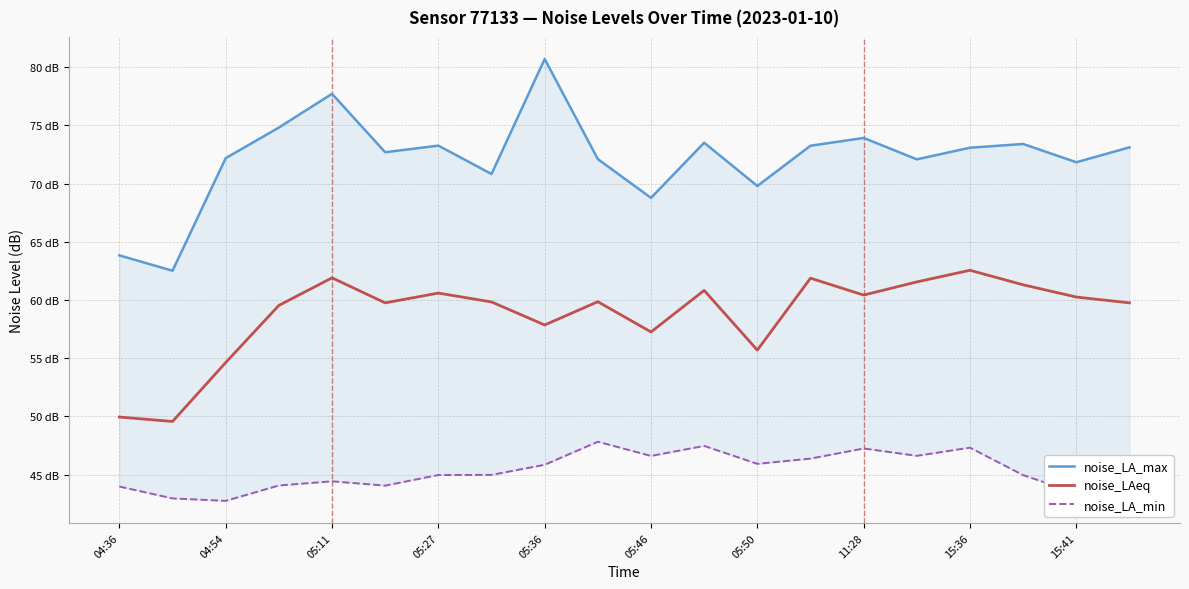

True or false: noise_LA_min and noise_LA_max cross at least once.

False